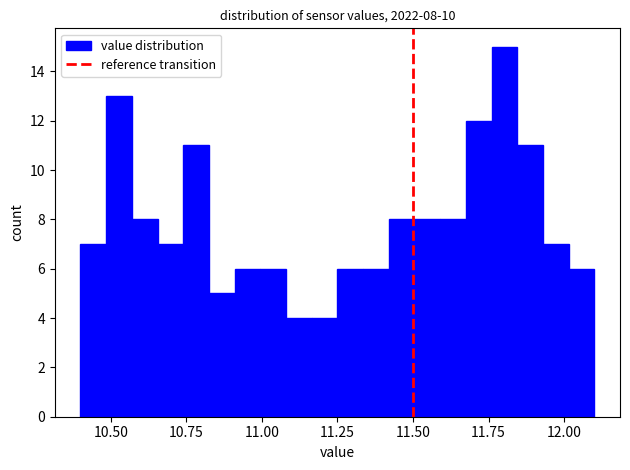

Around what value on the x-axis is the tallest bar? Give the approximate position of its centre, as read against the axis.

11.80